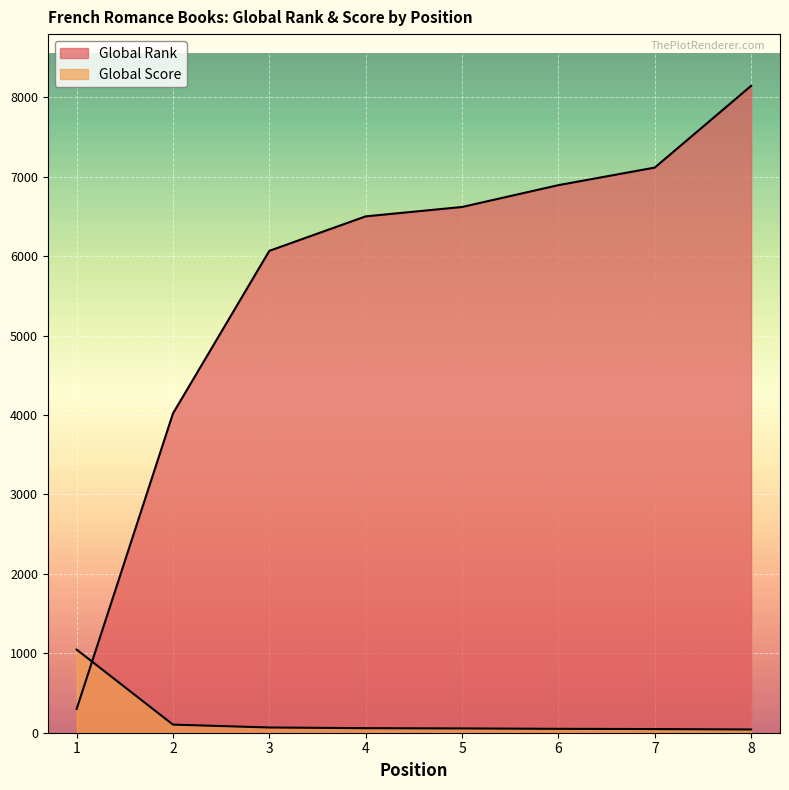

Which series has the widest spread of values?

Global Rank